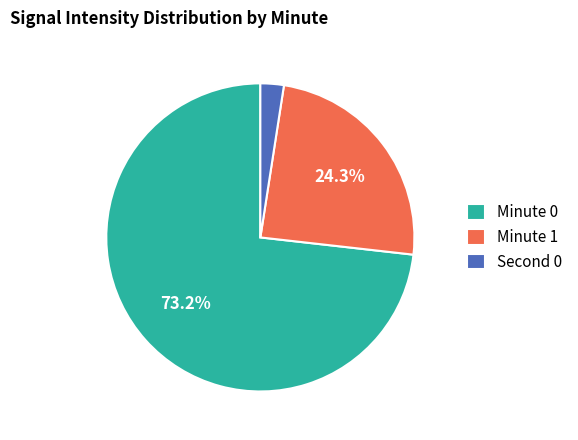

How many slices are in this pie chart?

3